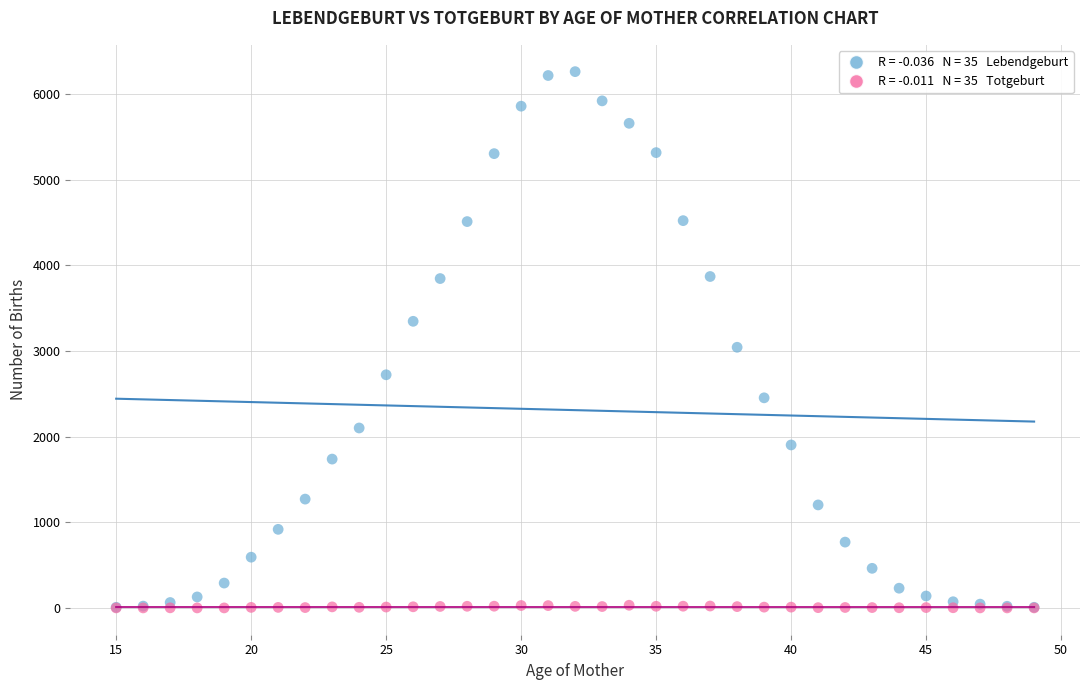

Across all series, what Y value is closest to 3129?

3042